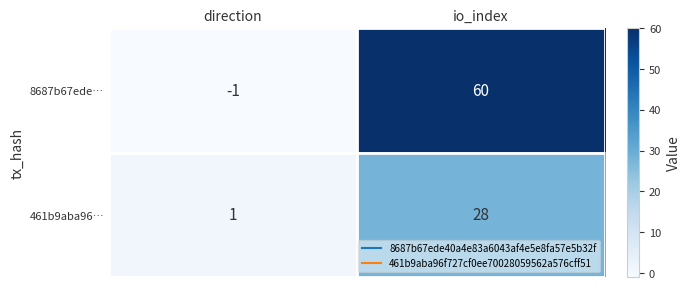

Is it true that 461b9aba96… equals 28 at io_index?

True